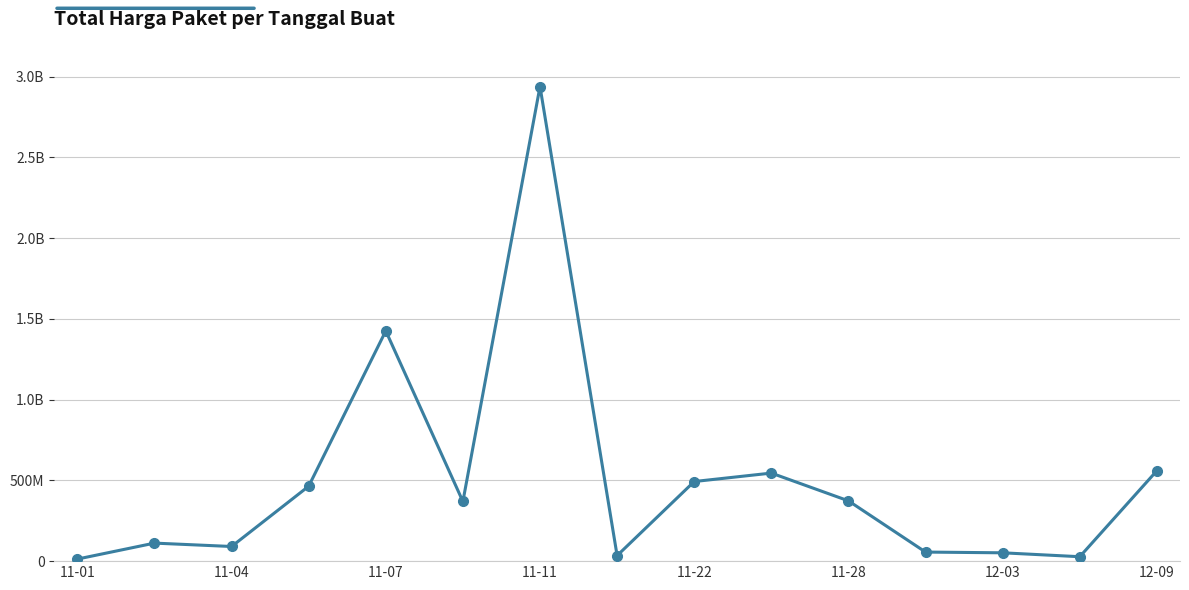

Does the chart have visible grid lines?

Yes